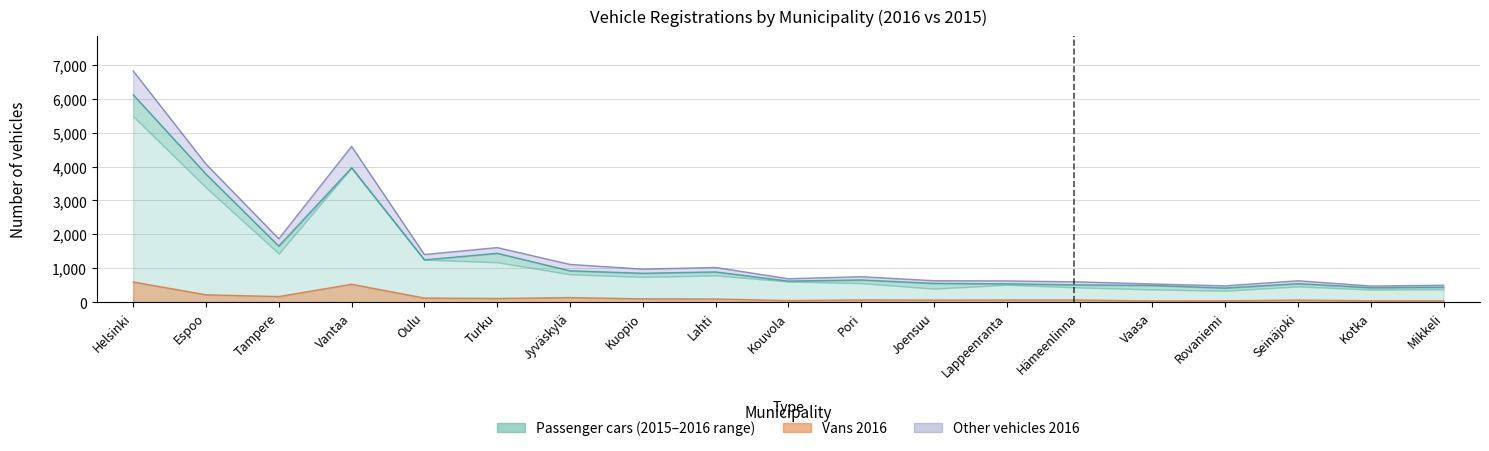

At how many categories does at least one series exceed 5089?

1